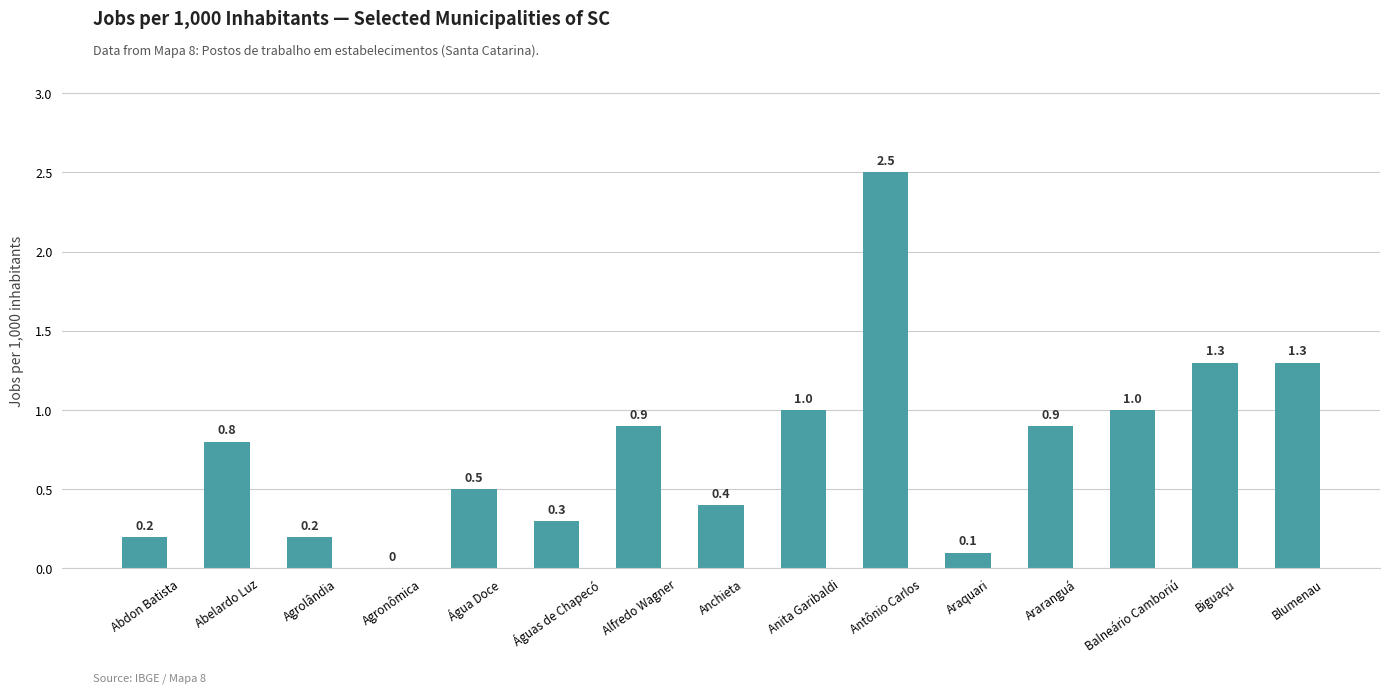

What is the ratio of the value at Anita Garibaldi to the value at Biguaçu?

0.8